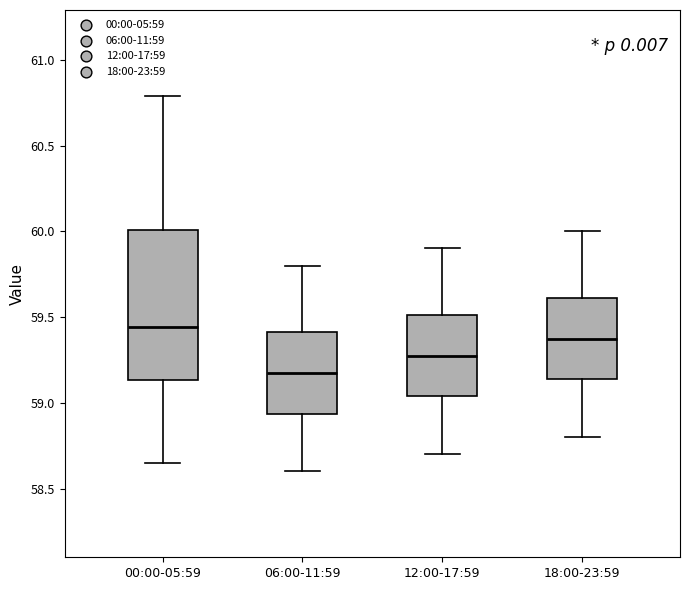

Reading left to right, transcribe this box plot: for each box, give where its median line is, the range the box spans, and where its two whiskers end, as read against the y-axis. The values are not printed on the chart, so give them approximately, as read against the axis.

00:00-05:59: median 59.45, box 59.15 to 60.00, whiskers 58.65 to 60.80
06:00-11:59: median 59.20, box 58.95 to 59.40, whiskers 58.60 to 59.80
12:00-17:59: median 59.30, box 59.05 to 59.50, whiskers 58.70 to 59.90
18:00-23:59: median 59.40, box 59.15 to 59.60, whiskers 58.80 to 60.00